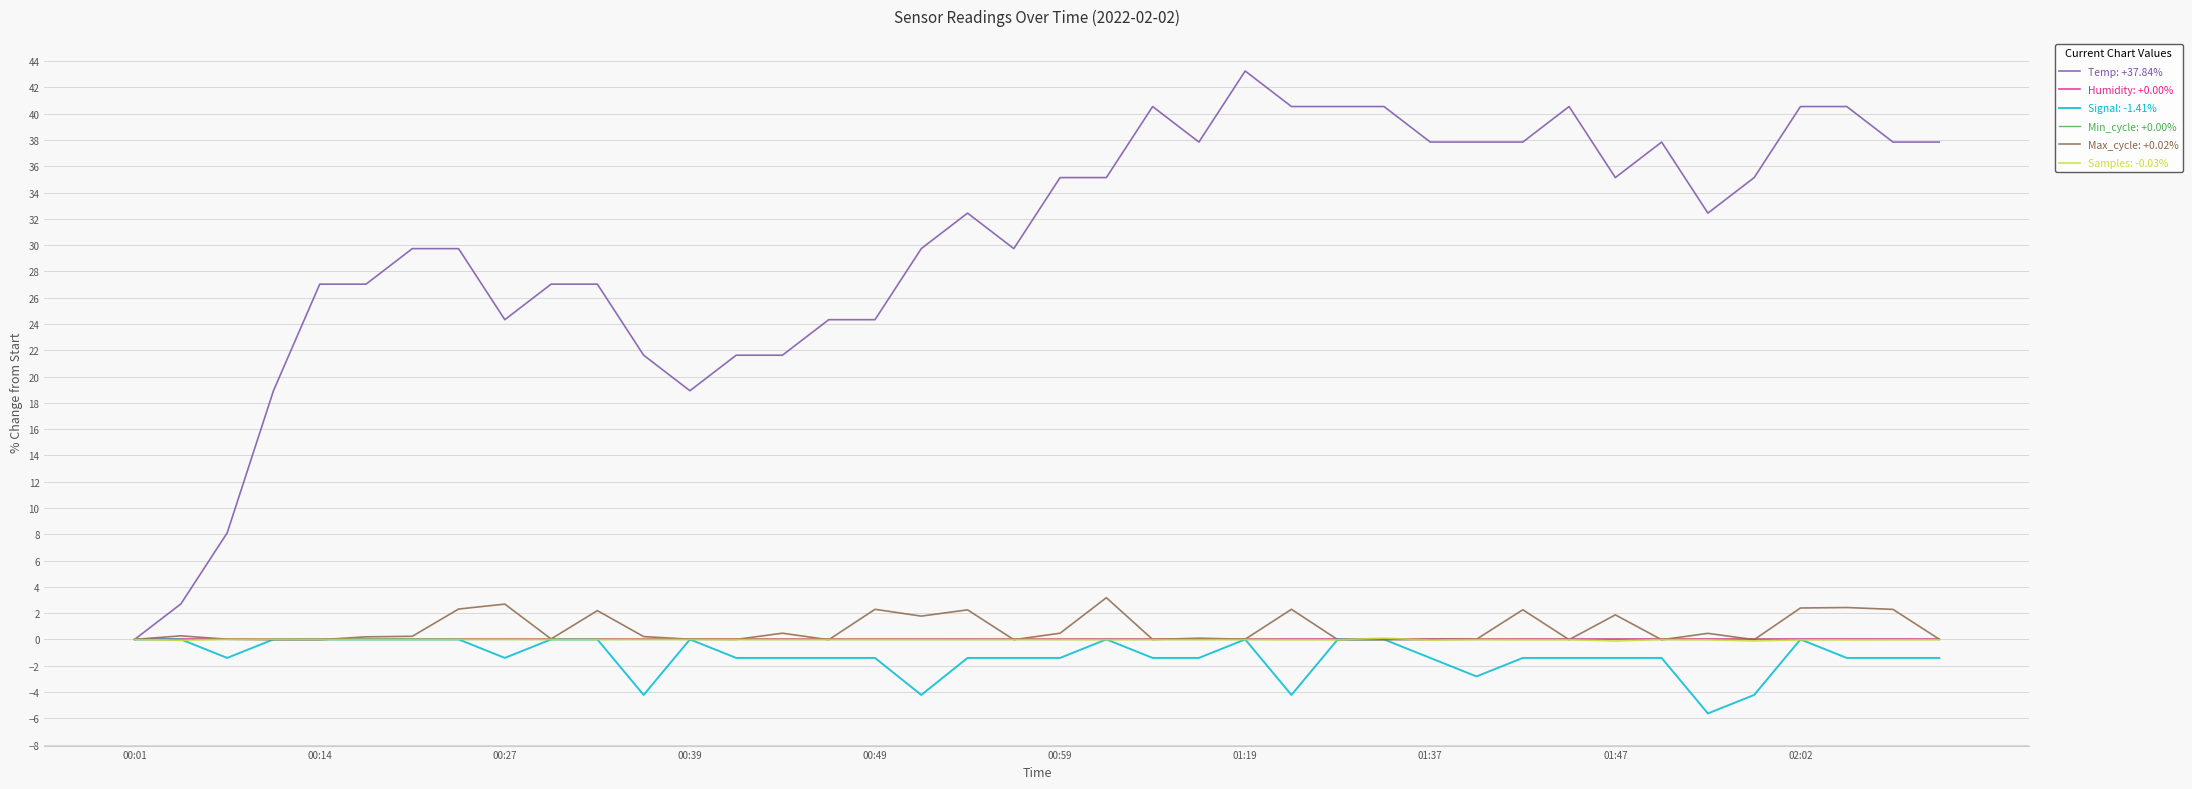

Does the chart have visible grid lines?

Yes